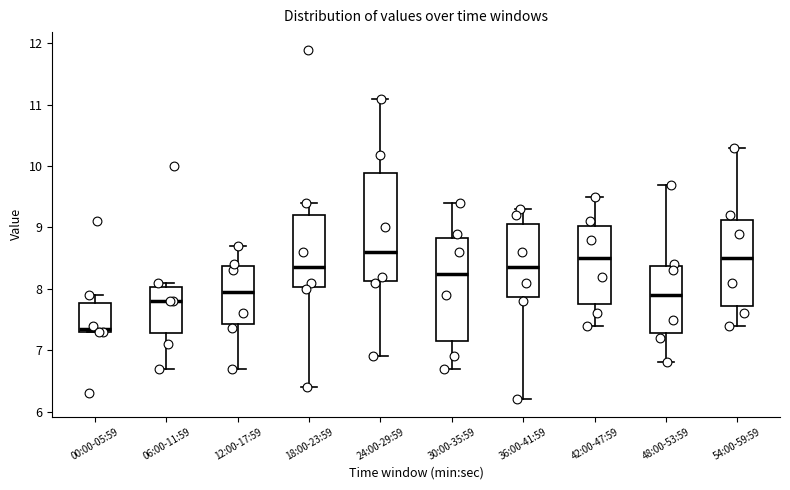

Reading left to right, read every box against the y-axis: the position of its median line, the range the box covers, and the ends of its whiskers. The values are not printed on the chart, so give them approximately, as read against the axis.

00:00-05:59: median 7.4, box 7.3 to 7.8, whiskers 7.3 to 7.9
06:00-11:59: median 7.8, box 7.3 to 8.0, whiskers 6.7 to 8.1
12:00-17:59: median 8.0, box 7.4 to 8.4, whiskers 6.7 to 8.7
18:00-23:59: median 8.4, box 8.0 to 9.2, whiskers 6.4 to 9.4
24:00-29:59: median 8.6, box 8.1 to 9.9, whiskers 6.9 to 11.1
30:00-35:59: median 8.3, box 7.2 to 8.8, whiskers 6.7 to 9.4
36:00-41:59: median 8.4, box 7.9 to 9.1, whiskers 6.2 to 9.3
42:00-47:59: median 8.5, box 7.8 to 9.0, whiskers 7.4 to 9.5
48:00-53:59: median 7.9, box 7.3 to 8.4, whiskers 6.8 to 9.7
54:00-59:59: median 8.5, box 7.7 to 9.1, whiskers 7.4 to 10.3